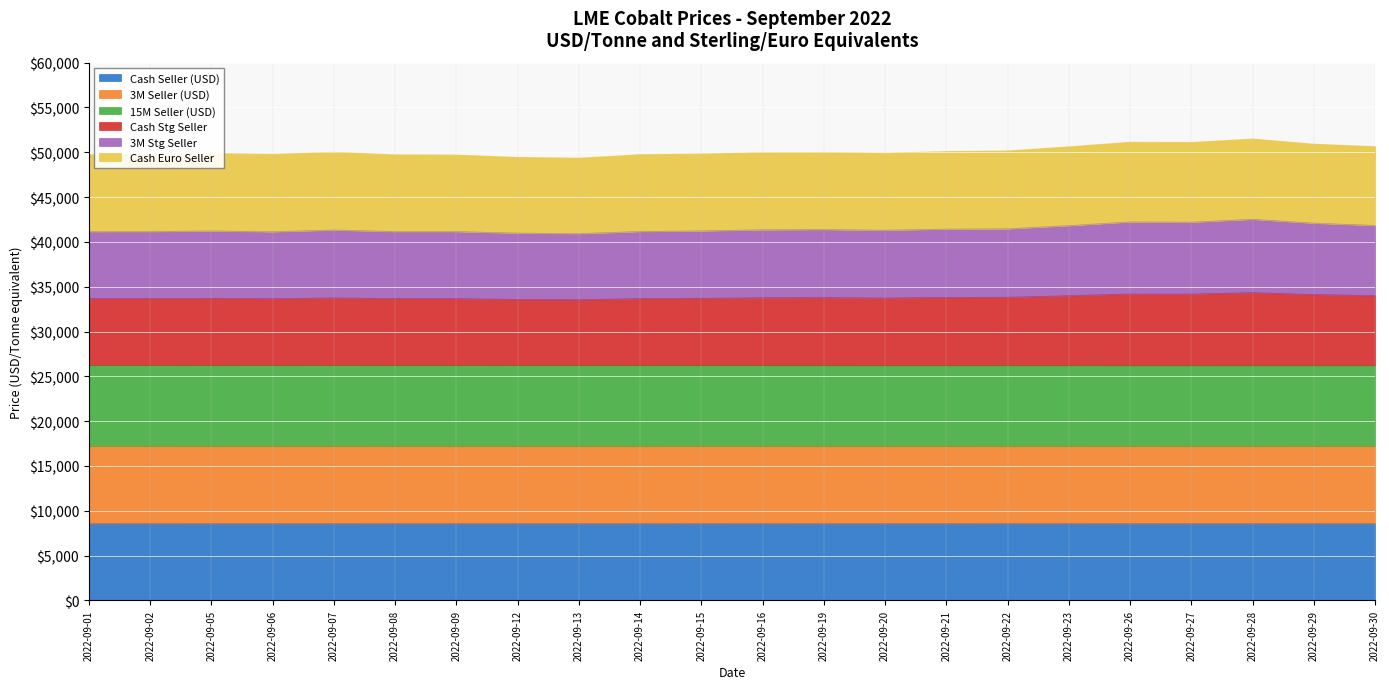

What is the total value across all series at 2022-09-21?

50111.8